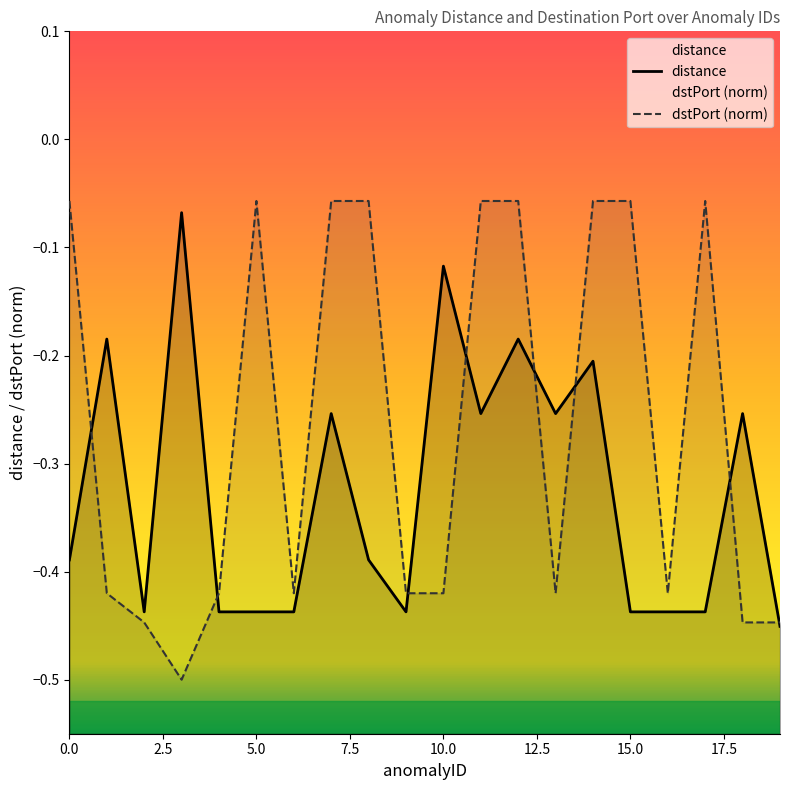

What is the maximum value shown in the chart?

-0.1